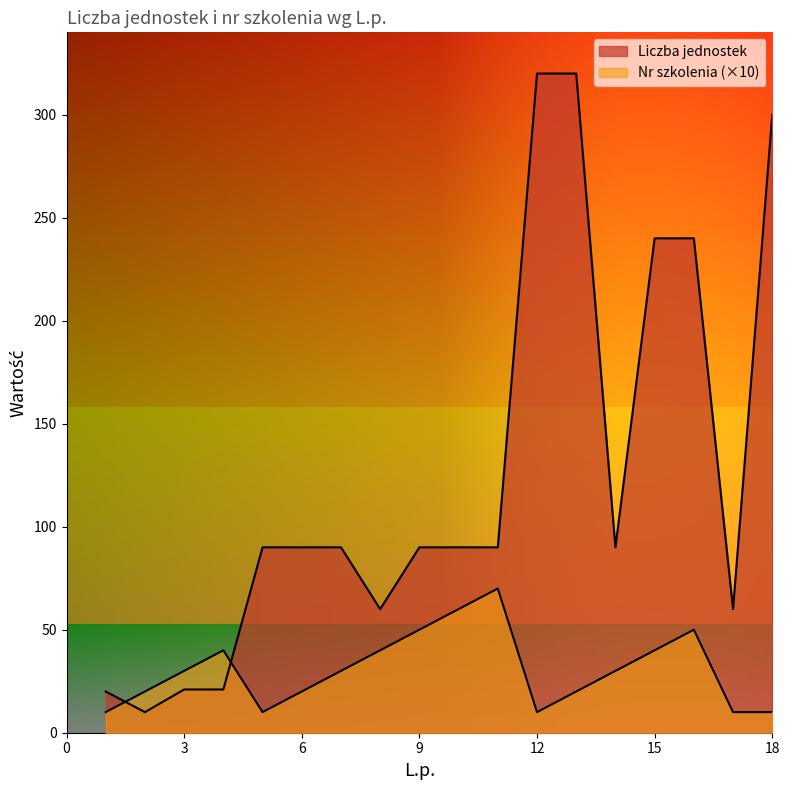

Between which two adjacent categories do Nr szkolenia and Liczba jednostek first intersect?

1 and 2